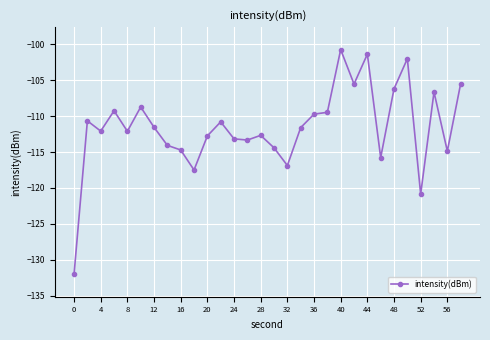

How many data points are above -111?

13